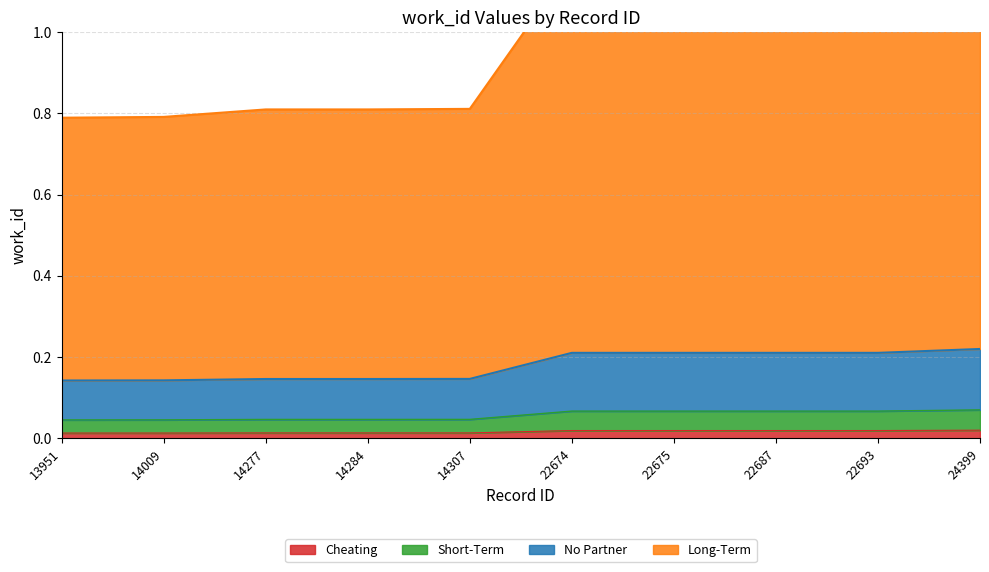

List the labels in order of value, largest first.

24399, 22674, 22675, 22687, 22693, 14307, 14277, 14284, 14009, 13951